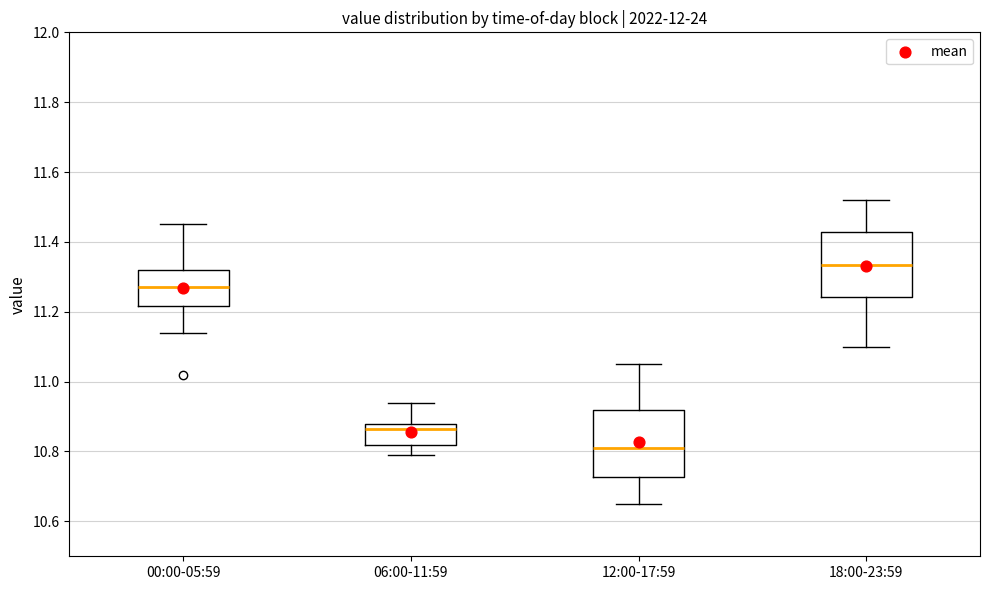

Reading left to right, transcribe this box plot: for each box, give where its median line is, the range the box spans, and where its two whiskers end, as read against the y-axis. The values are not printed on the chart, so give them approximately, as read against the axis.

00:00-05:59: median 11.28, box 11.22 to 11.32, whiskers 11.14 to 11.46
06:00-11:59: median 10.86, box 10.82 to 10.88, whiskers 10.80 to 10.94
12:00-17:59: median 10.82, box 10.72 to 10.92, whiskers 10.66 to 11.06
18:00-23:59: median 11.34, box 11.24 to 11.42, whiskers 11.10 to 11.52